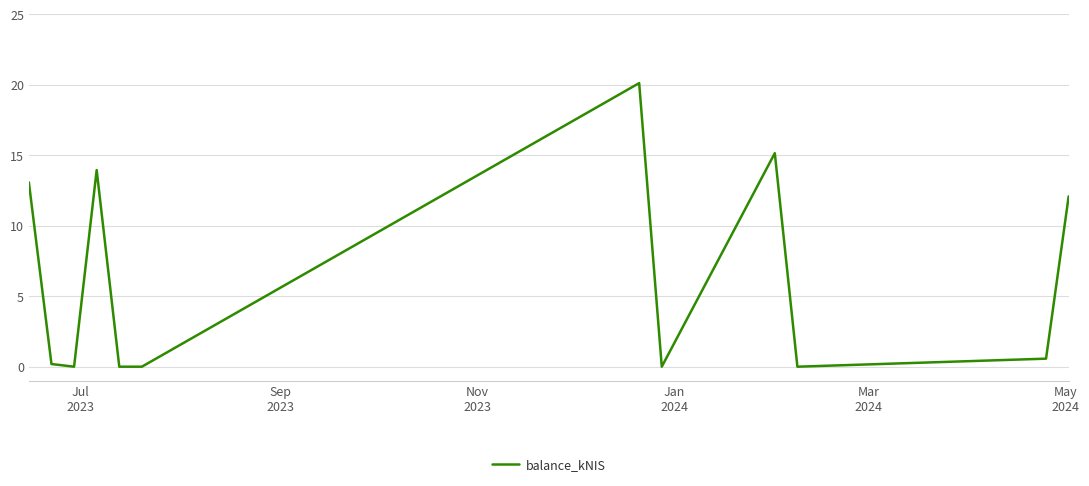

What is the average value?

6.3